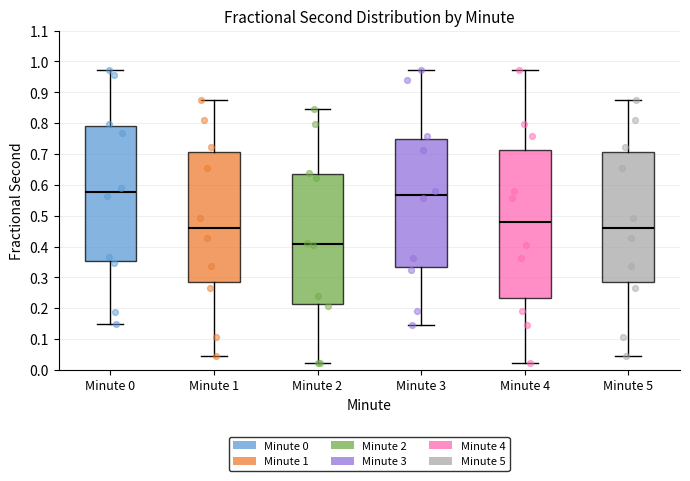

Reading left to right, read every box against the y-axis: the position of its median line, the range the box covers, and the ends of its whiskers. The values are not printed on the chart, so give them approximately, as read against the axis.

Minute 0: median 0.58, box 0.35 to 0.79, whiskers 0.15 to 0.97
Minute 1: median 0.46, box 0.28 to 0.71, whiskers 0.05 to 0.87
Minute 2: median 0.41, box 0.21 to 0.63, whiskers 0.02 to 0.85
Minute 3: median 0.57, box 0.33 to 0.75, whiskers 0.15 to 0.97
Minute 4: median 0.48, box 0.23 to 0.71, whiskers 0.02 to 0.97
Minute 5: median 0.46, box 0.28 to 0.71, whiskers 0.05 to 0.87